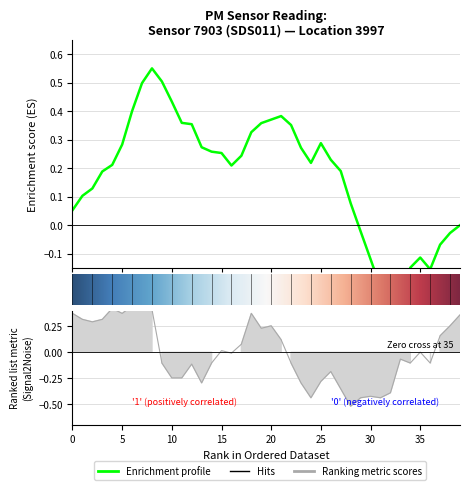

Is it true that the value at 01:08 is -0.2?

False